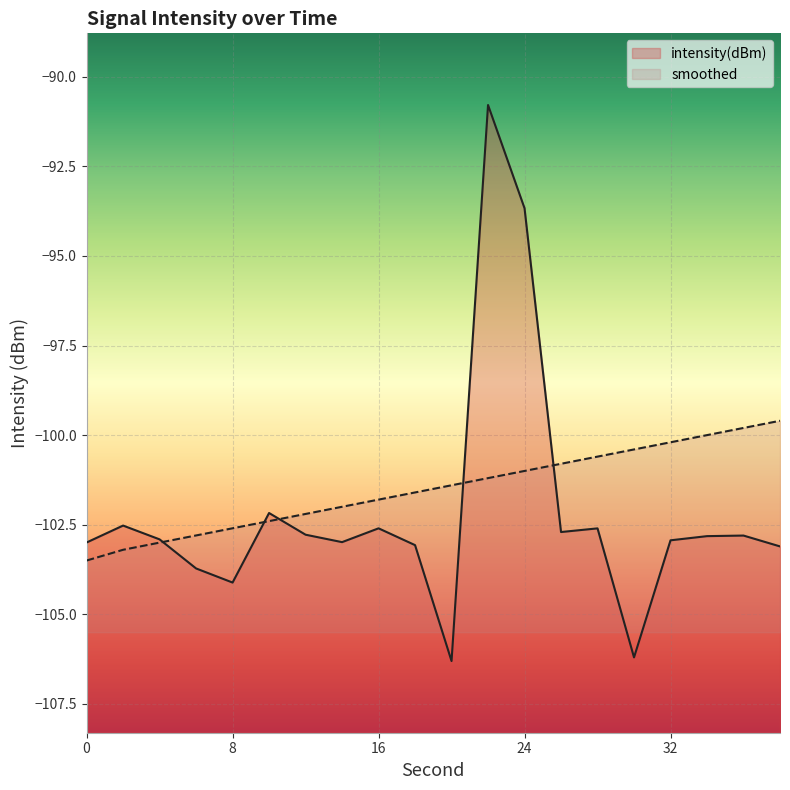

True or false: smoothed and intensity(dBm) cross at least once.

True